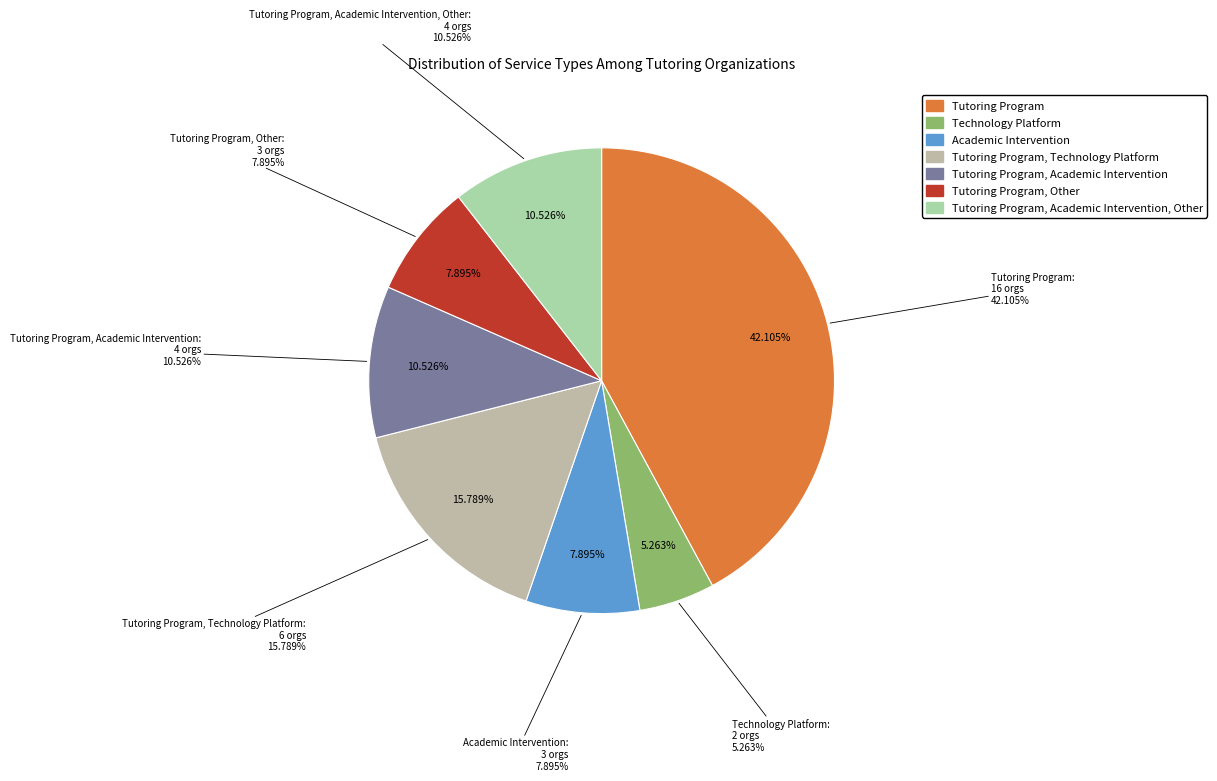

How many slices are in this pie chart?

7